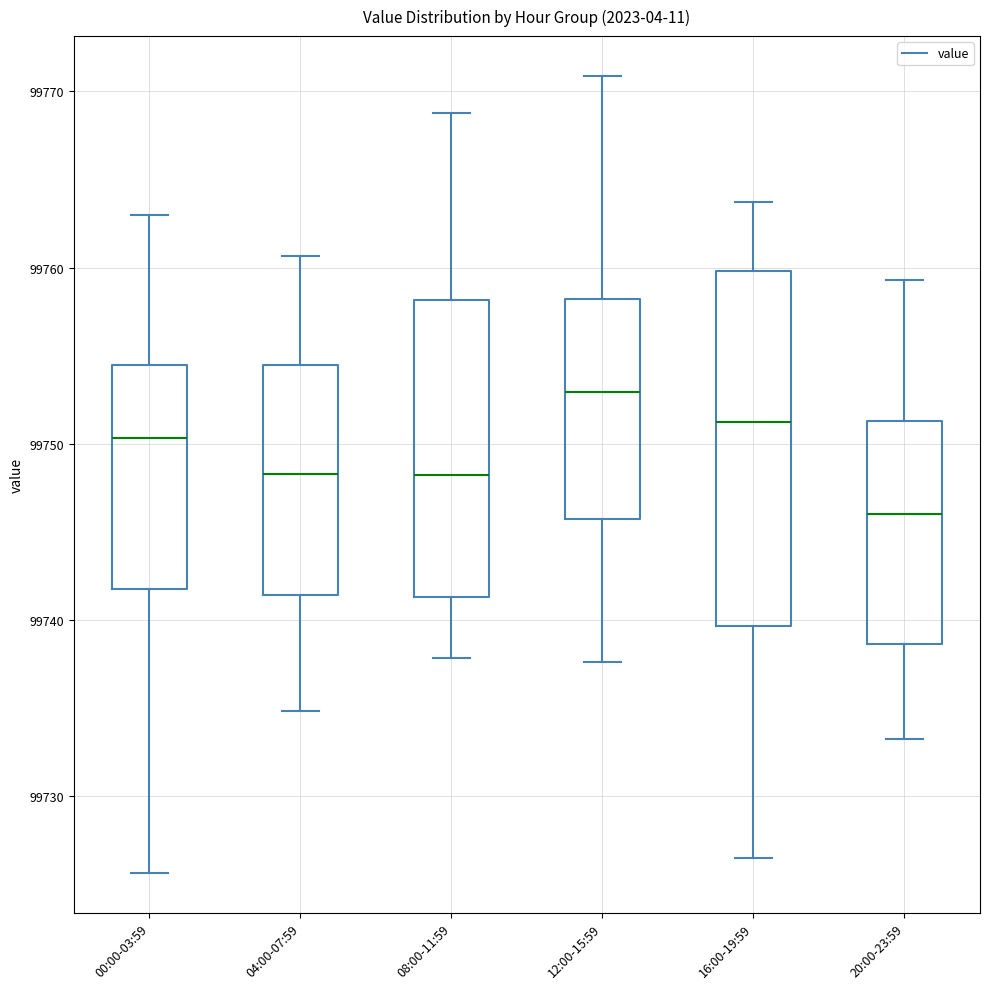

Reading left to right, read every box against the y-axis: the position of its median line, the range the box covers, and the ends of its whiskers. The values are not printed on the chart, so give them approximately, as read against the axis.

00:00-03:59: median 99750, box 99742 to 99754, whiskers 99726 to 99763
04:00-07:59: median 99748, box 99741 to 99754, whiskers 99735 to 99761
08:00-11:59: median 99748, box 99741 to 99758, whiskers 99738 to 99769
12:00-15:59: median 99753, box 99746 to 99758, whiskers 99738 to 99771
16:00-19:59: median 99751, box 99740 to 99760, whiskers 99727 to 99764
20:00-23:59: median 99746, box 99739 to 99751, whiskers 99733 to 99759